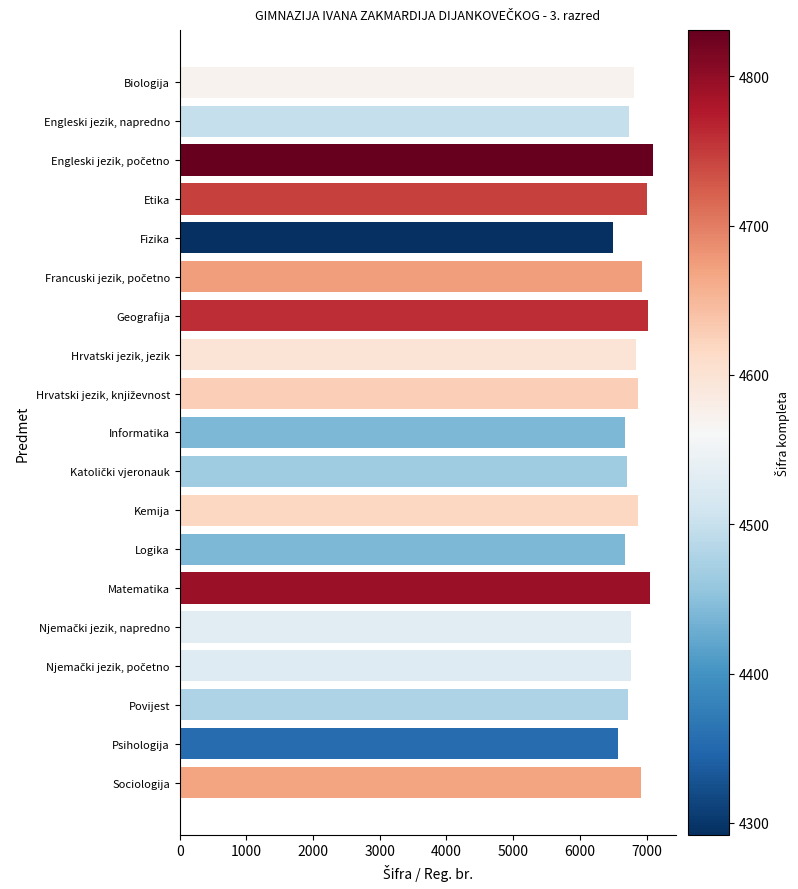

How many series are shown in this chart?

1